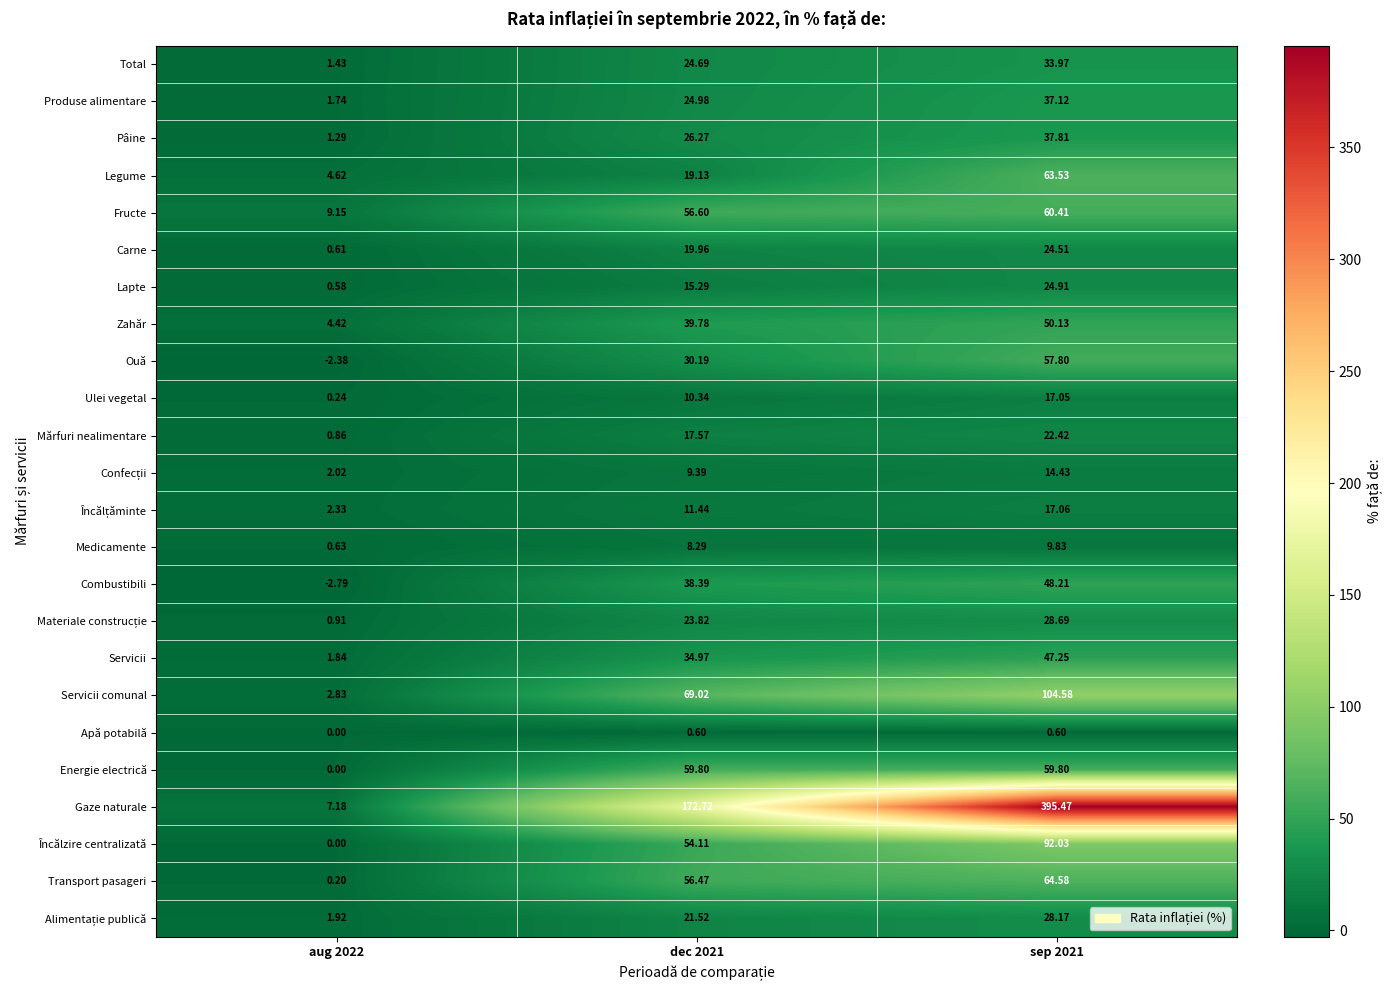

How many series are shown in this chart?

24